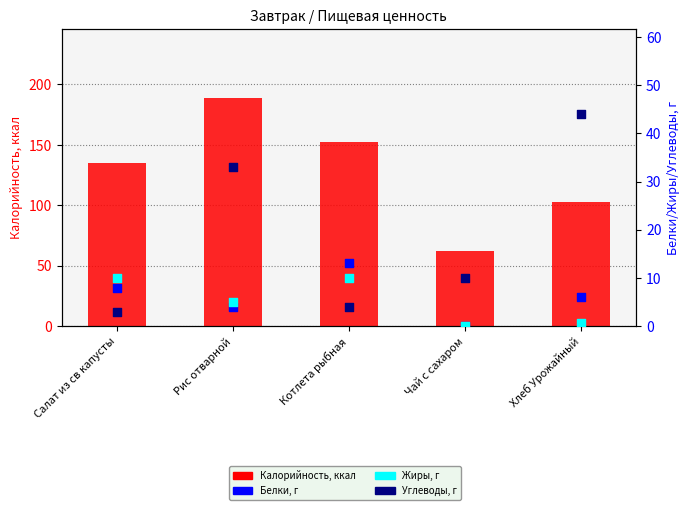

Which series has the largest total across all categories?

Калорийность